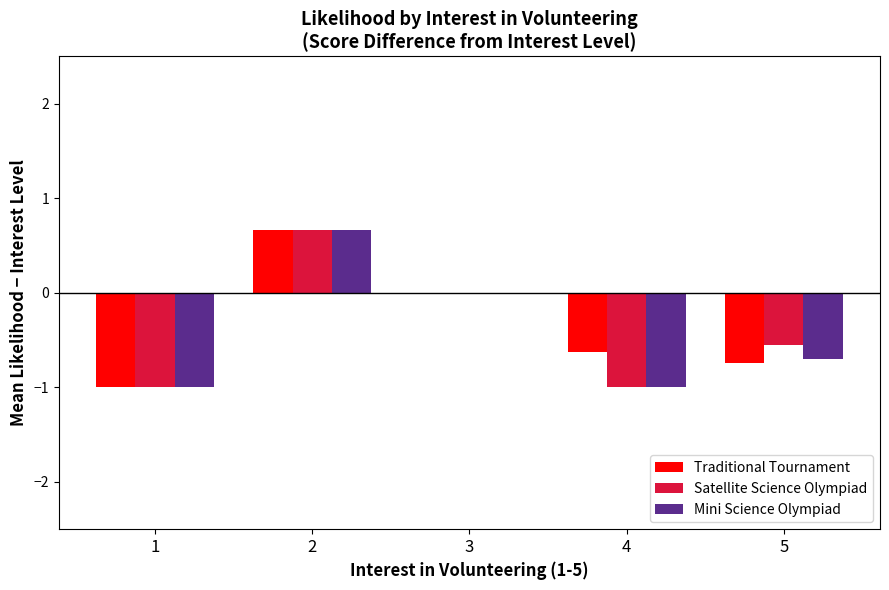

What is the total value across all series at 4?

-2.6